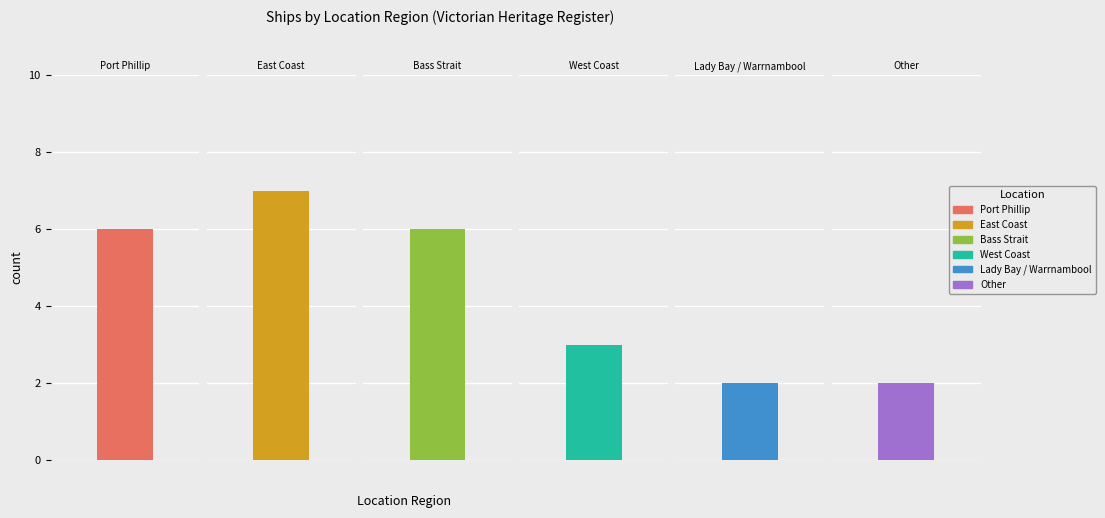

What is the maximum value shown in the chart?

7